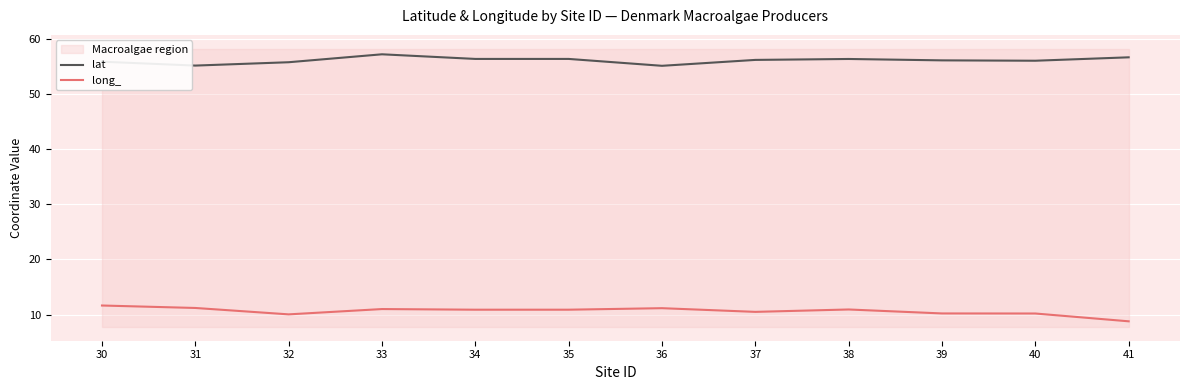

What is the value of the long_ point at the 4th from the left?

11.0